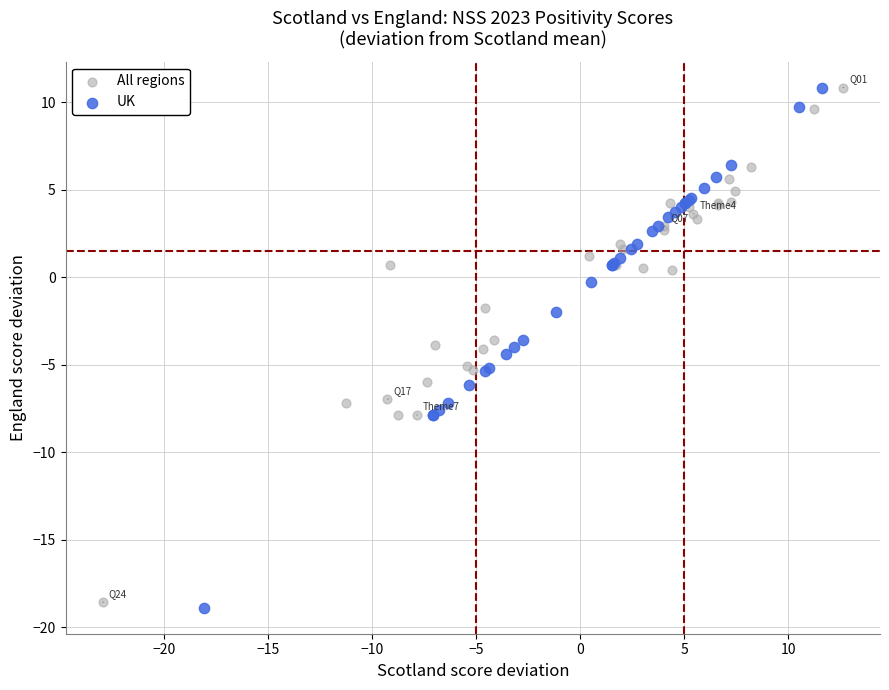

Which series reaches the minimum Y coordinate?

UK